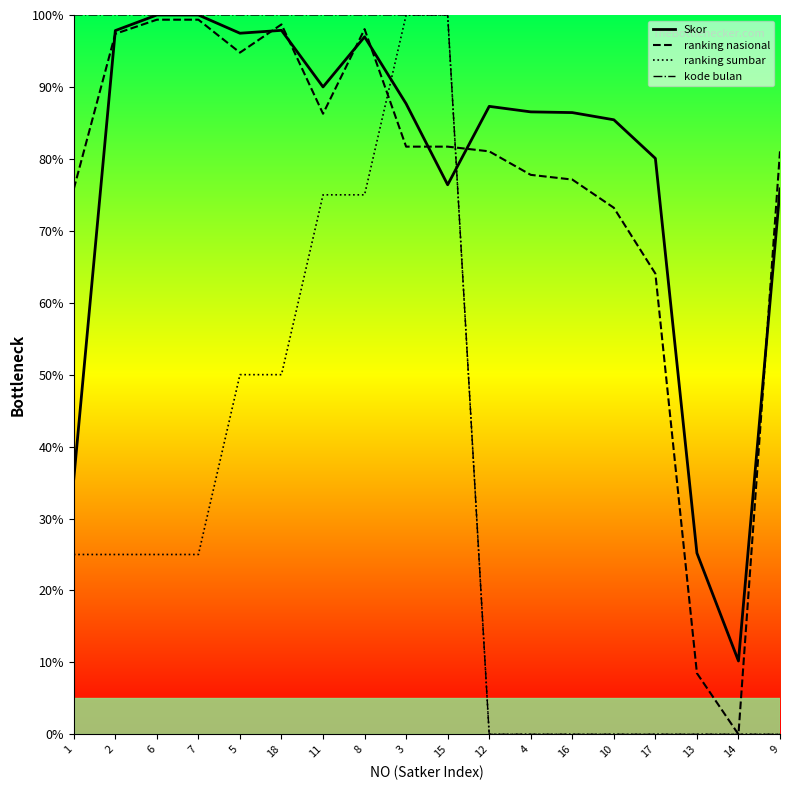

The ranking nasional series shows 81.0 at 9. True or false?

True